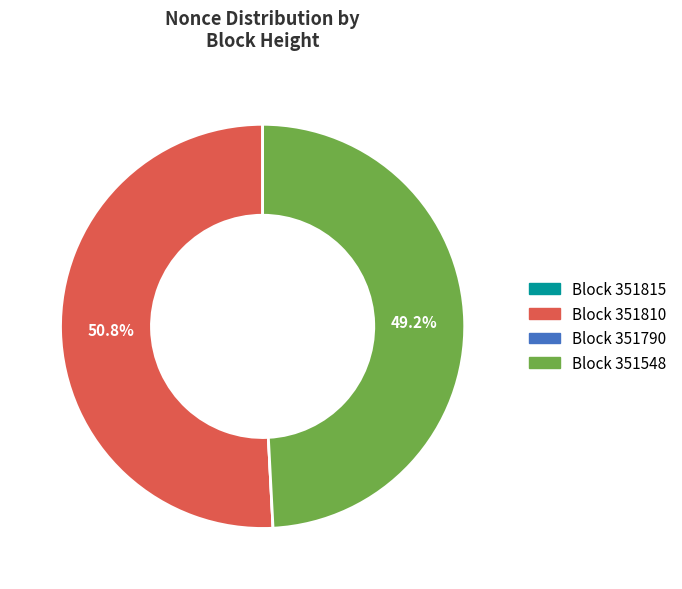

Is there a majority slice in this chart?

Yes